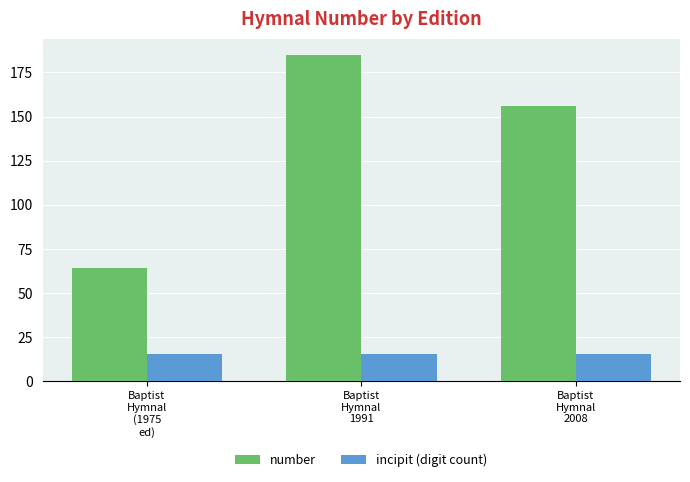

At how many categories does at least one series exceed 103?

2